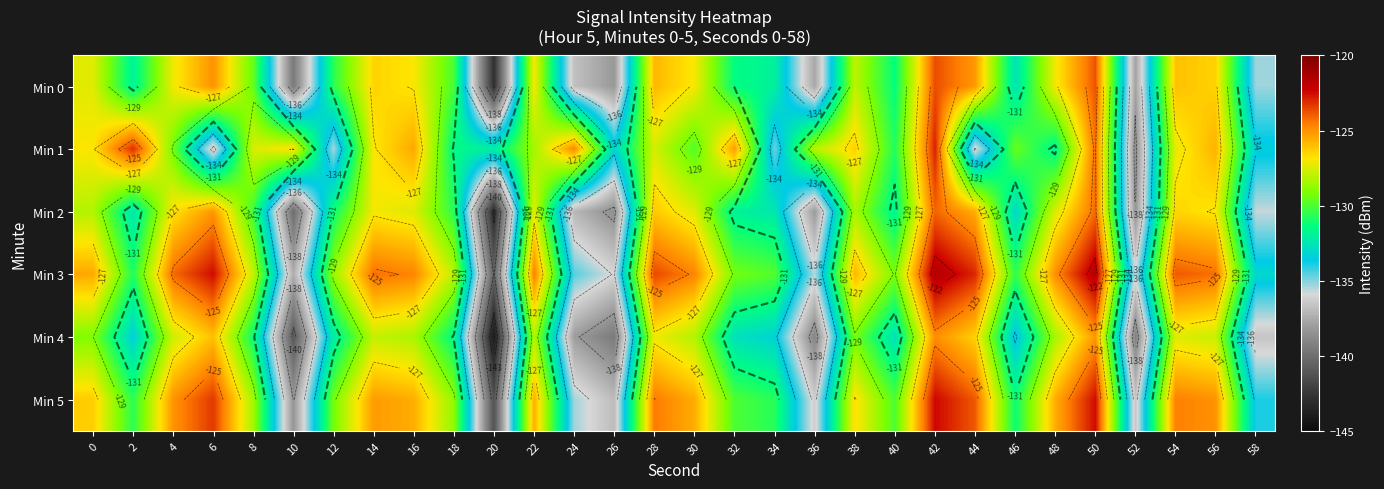

How many values in the Min 2 series exceed -128?

13